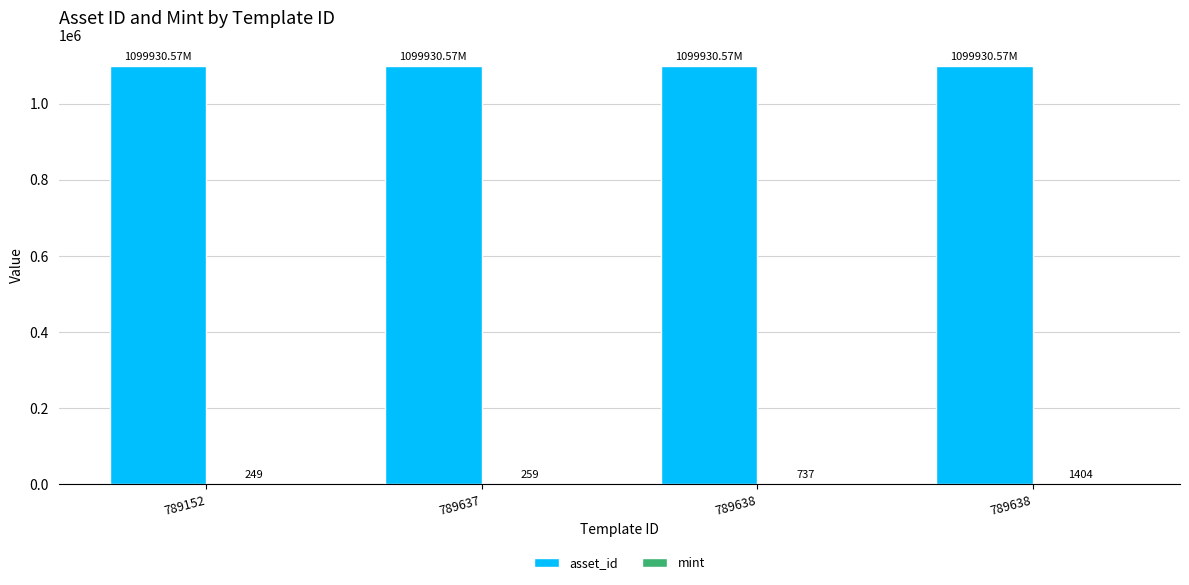

What is the minimum value shown in the chart?

249.0